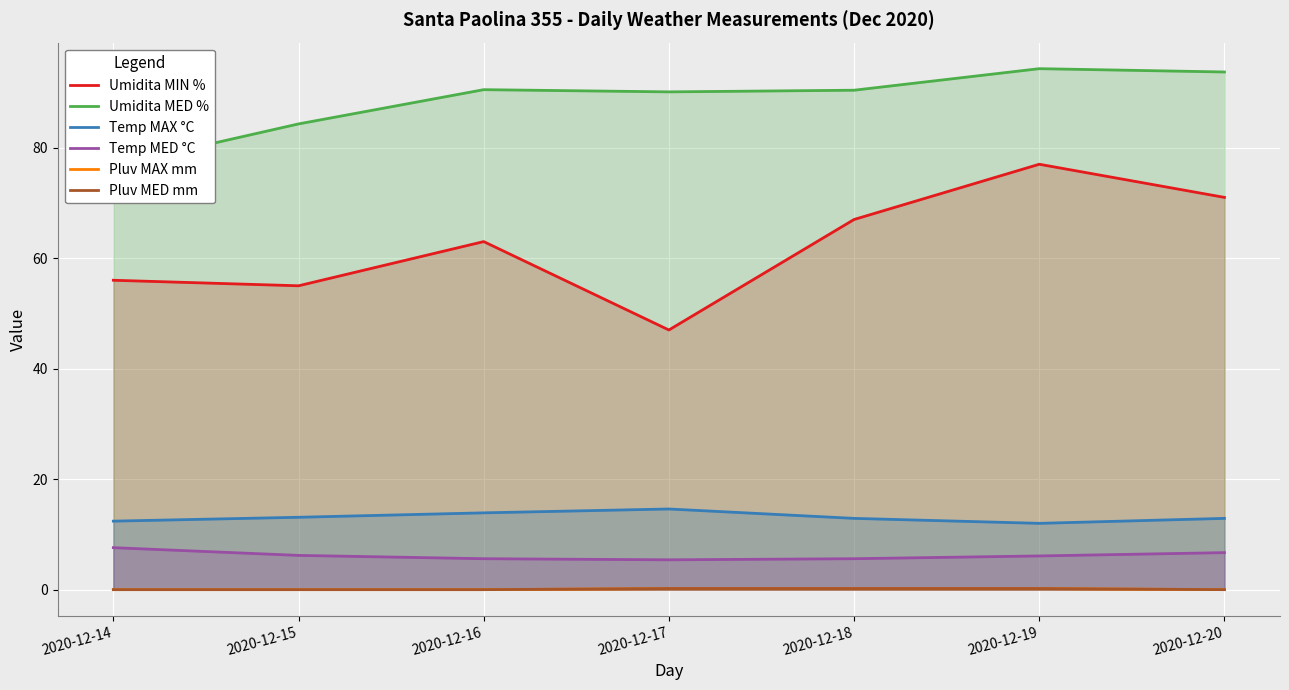

List the labels in order of Pluv MED mm value, largest first.

2020-12-17, 2020-12-18, 2020-12-19, 2020-12-14, 2020-12-15, 2020-12-16, 2020-12-20